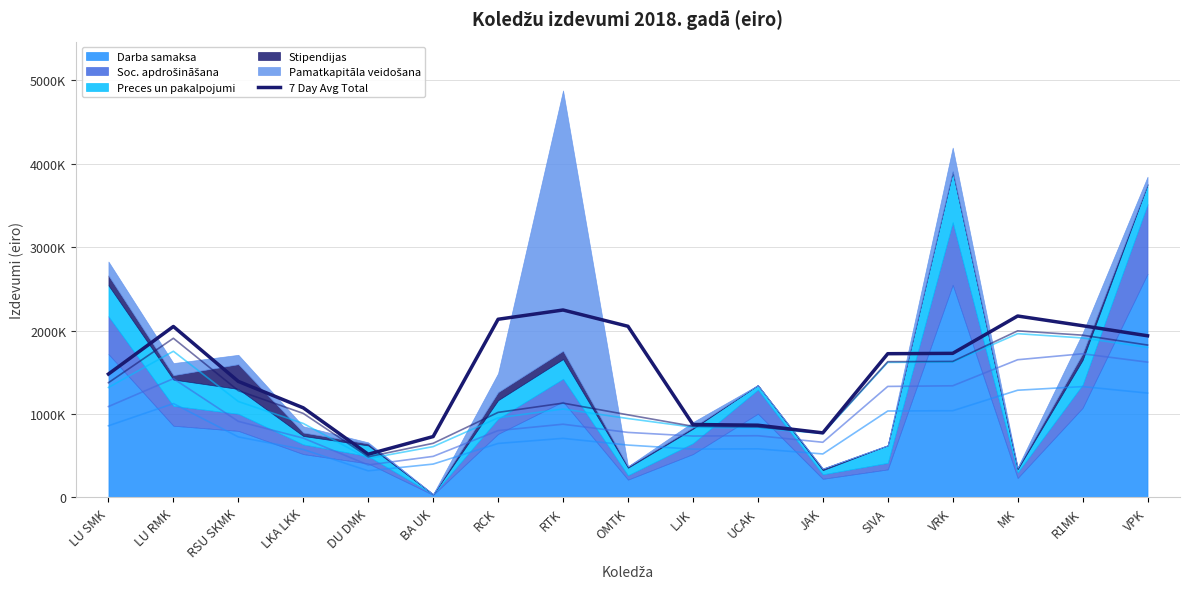

How many interior local peaks (higher than both neighbors) does the data have?

3